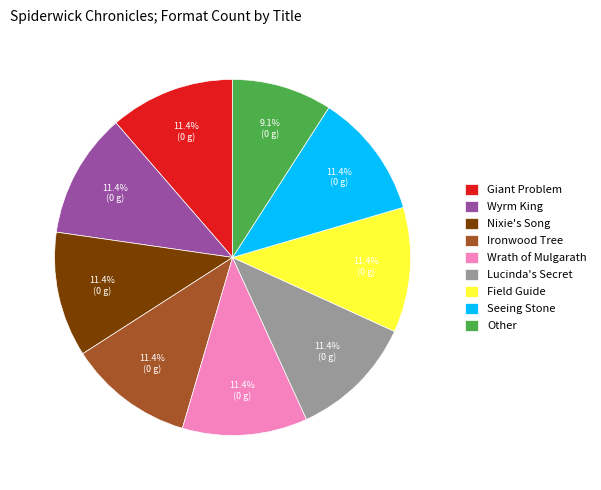

How many slices are in this pie chart?

9